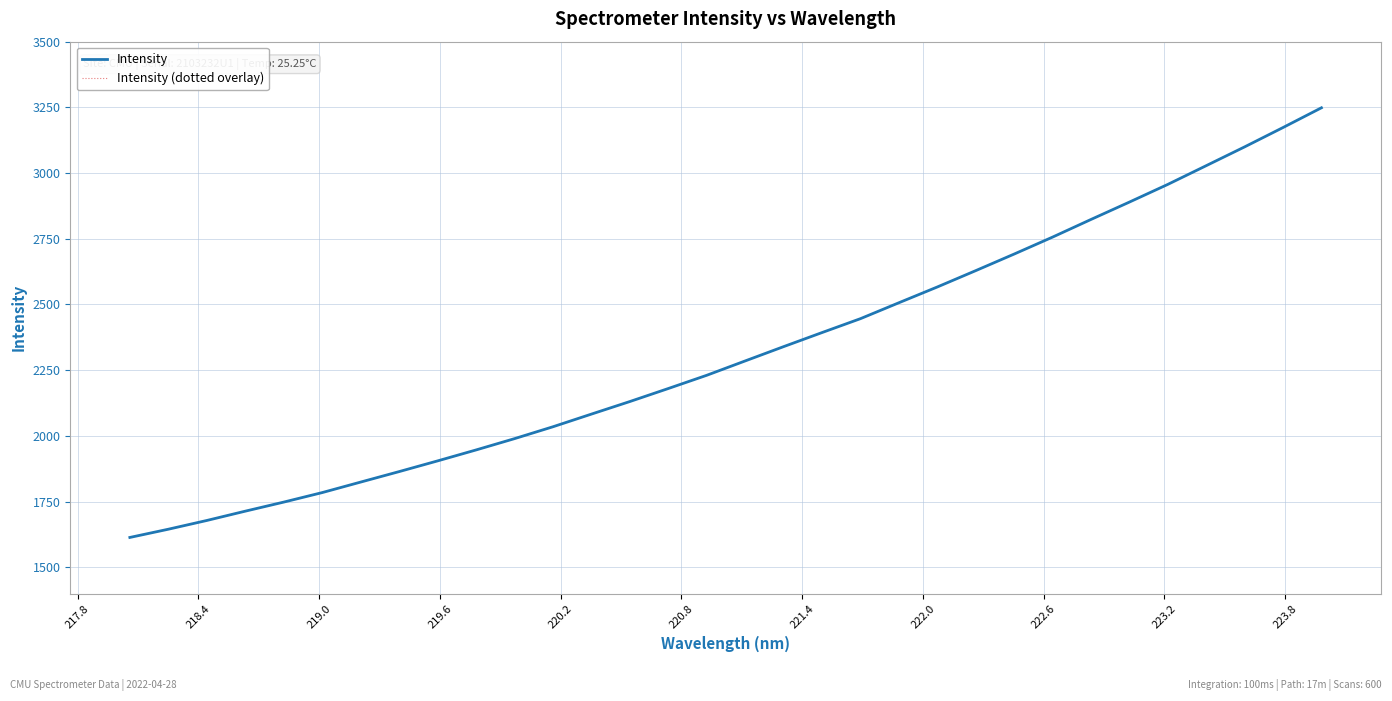

Does the chart display data point markers on the line(s)?

No